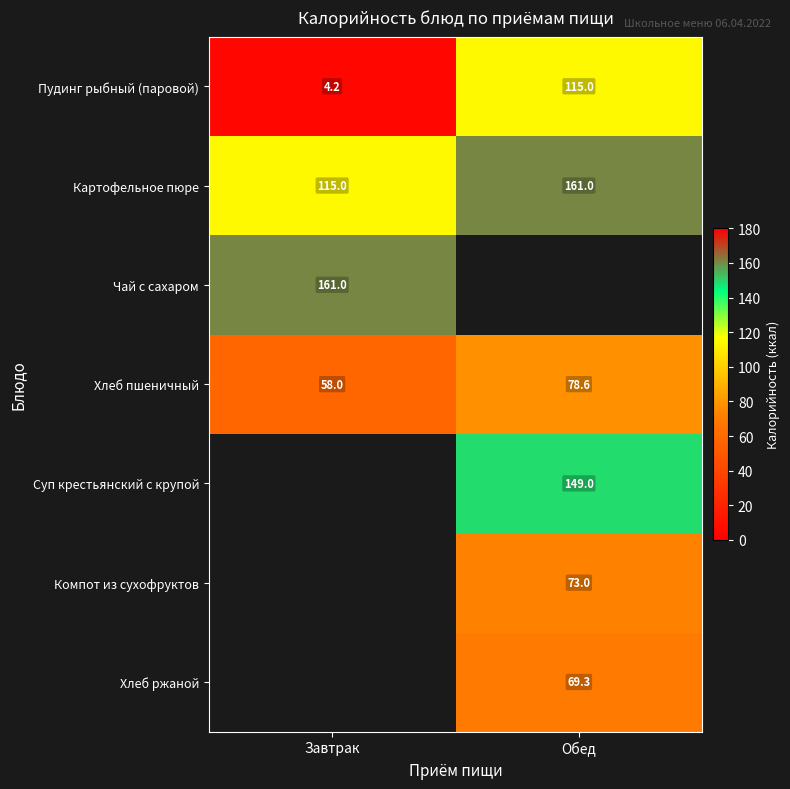

List the labels in order of Хлеб пшеничный value, smallest first.

Завтрак, Обед